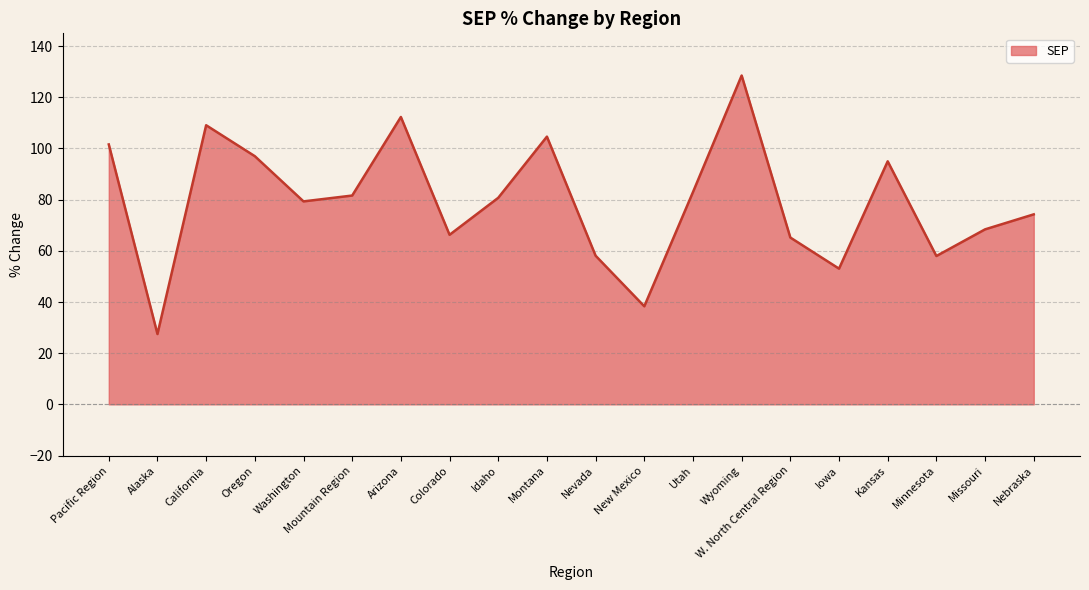

What is the difference between the values at New Mexico and California?

70.8